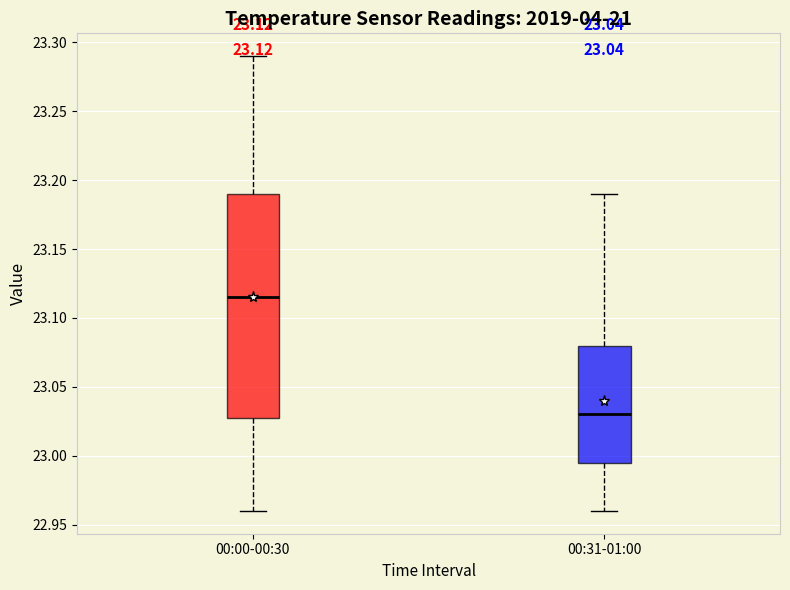

Which box's median line is the highest?

00:00-00:30